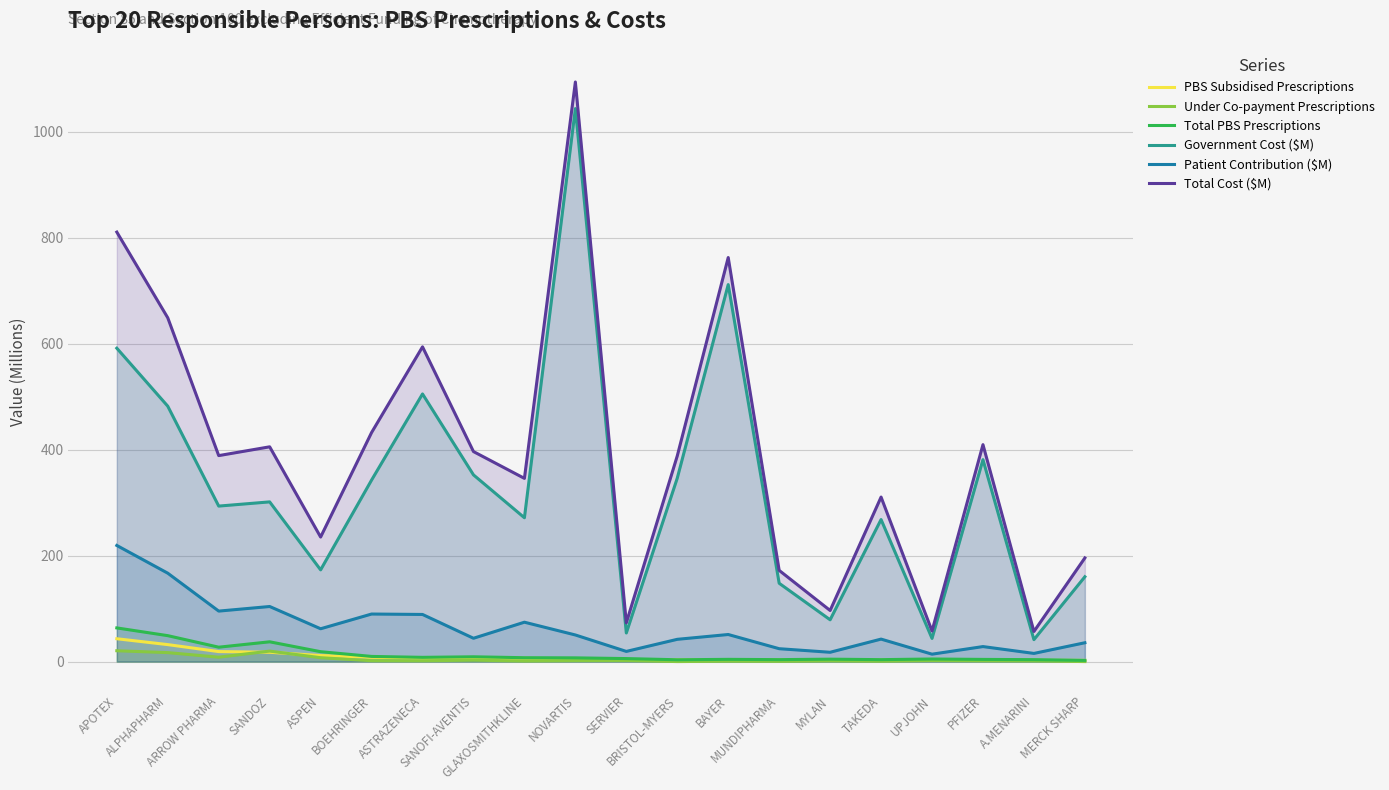

Which category has the lowest value in the Total Cost ($M) series?

A.MENARINI